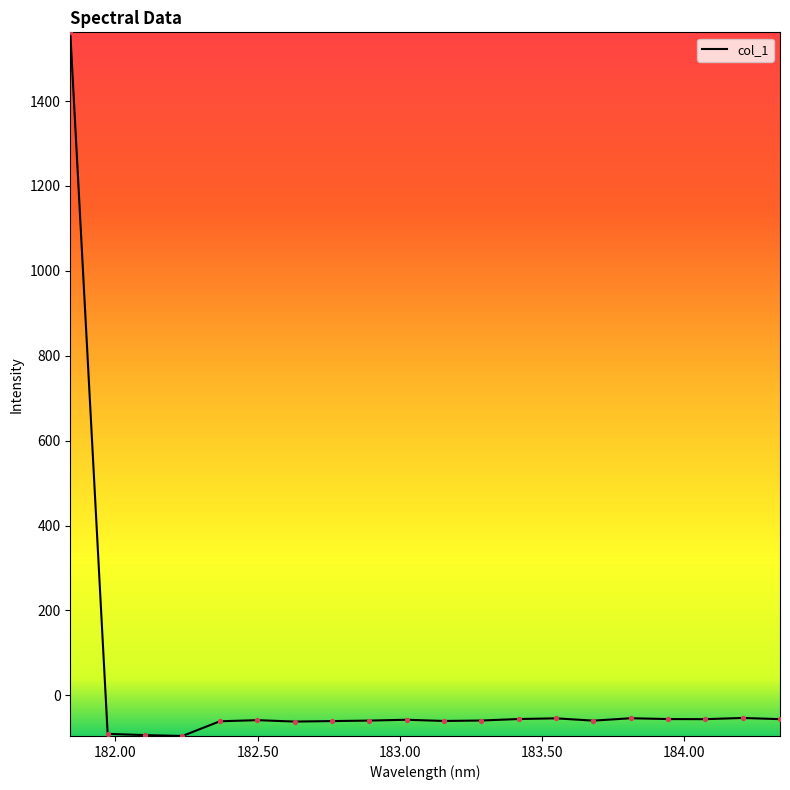

What is the difference between the maximum and minimum values?

1657.3